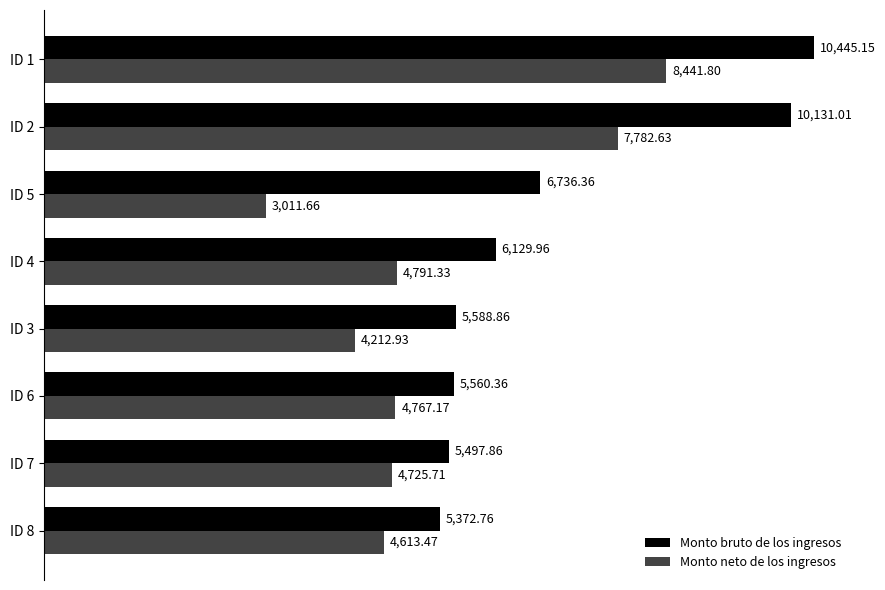

What is the lowest value of the Monto neto de los ingresos series?

3011.7